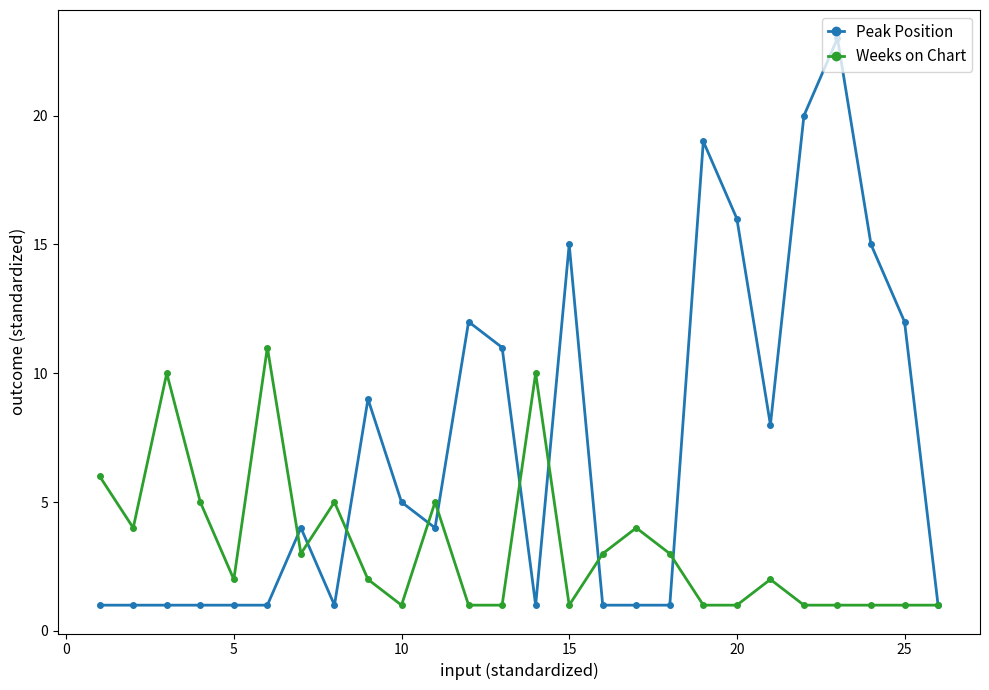

Which series has the largest total across all categories?

Peak Position